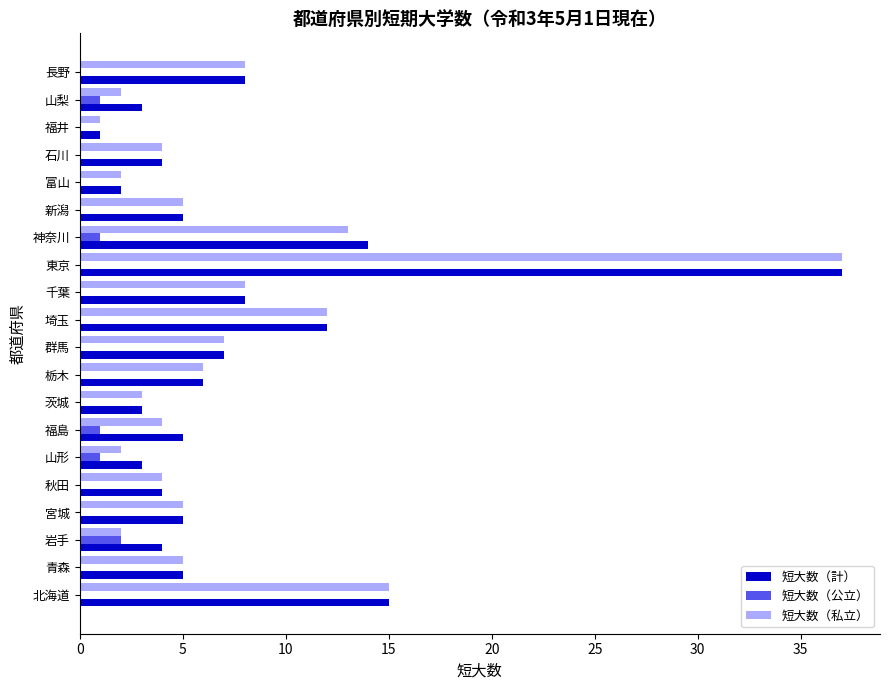

The 短大数（計） series shows 12 at 群馬. True or false?

False